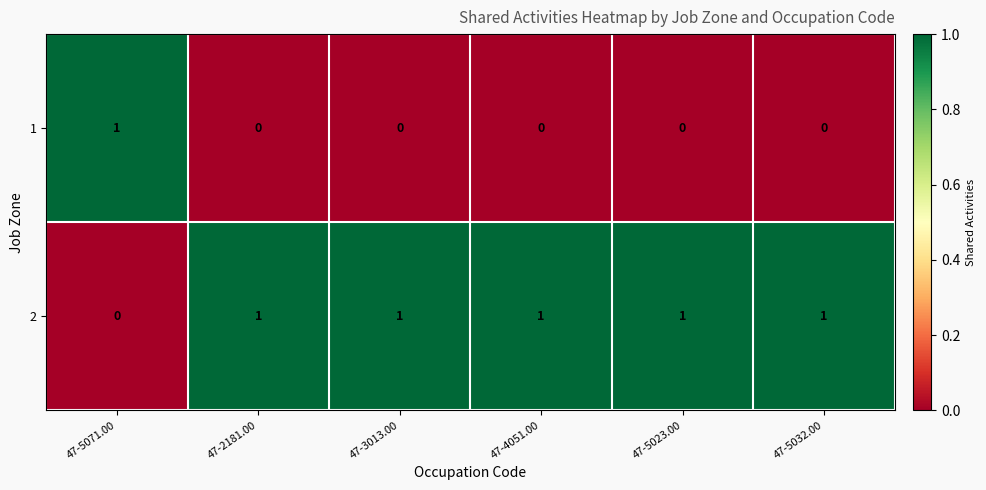

Reading right to left, list all the values displayed in this chart.

1: 0	0	0	0	0	1
2: 1	1	1	1	1	0